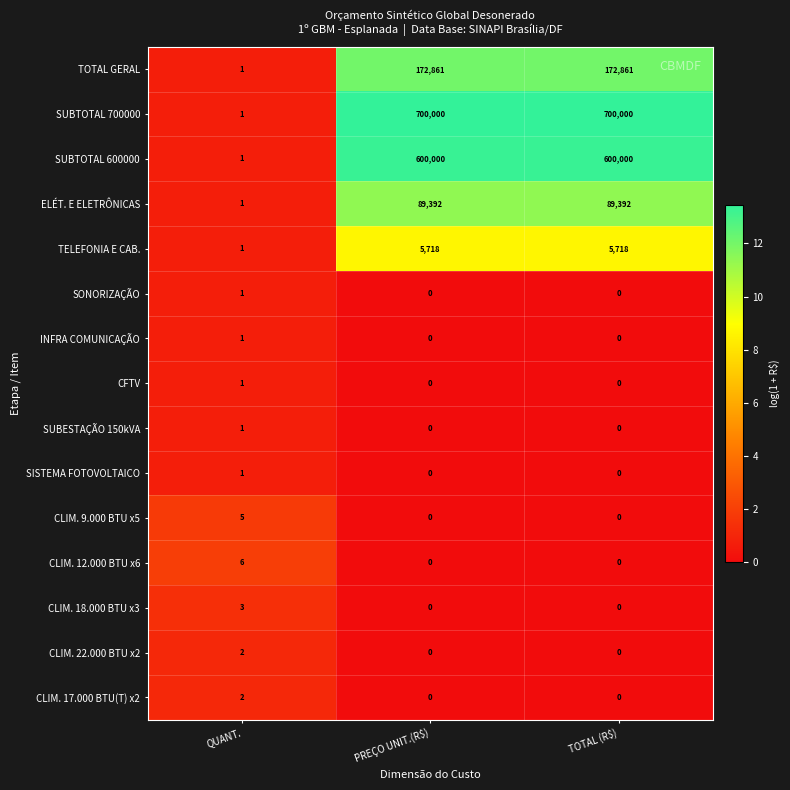

Which series has the widest spread of values?

SUBTOTAL 700000